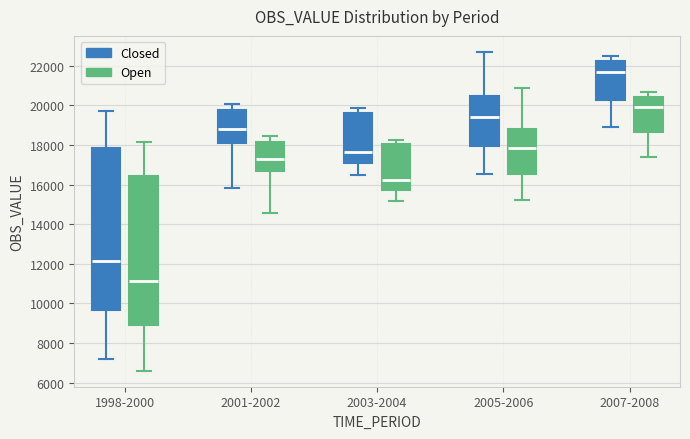

Which box has the highest median line?

2007-2008 (Closed)